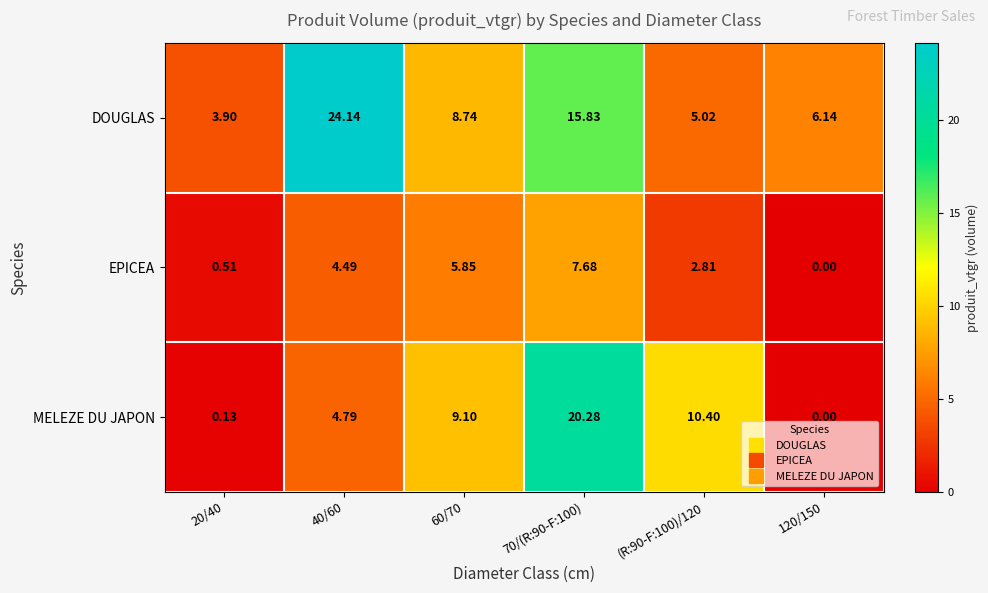

Which series has the largest range (max minus min)?

MELEZE DU JAPON